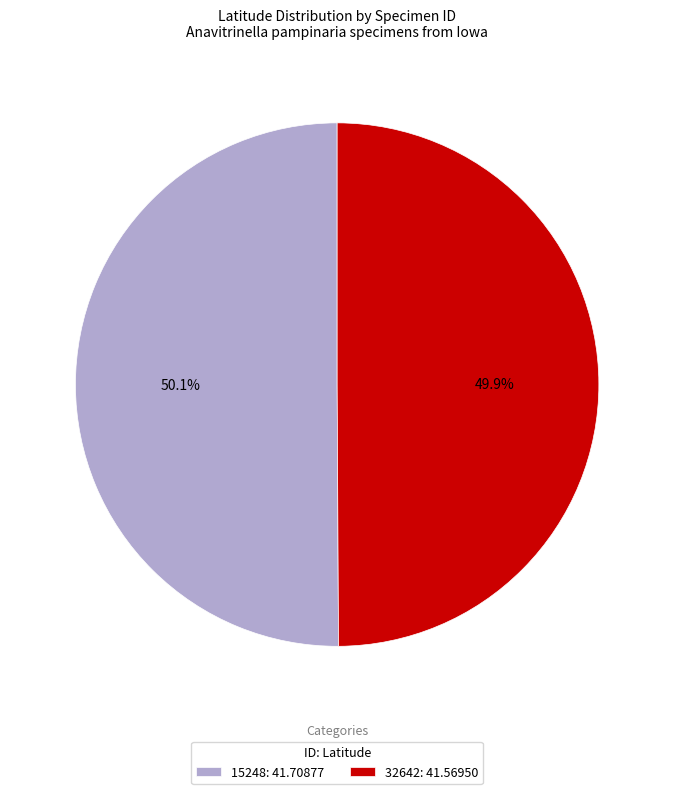

To the nearest percent, what percentage of the pie is 32642?

50%